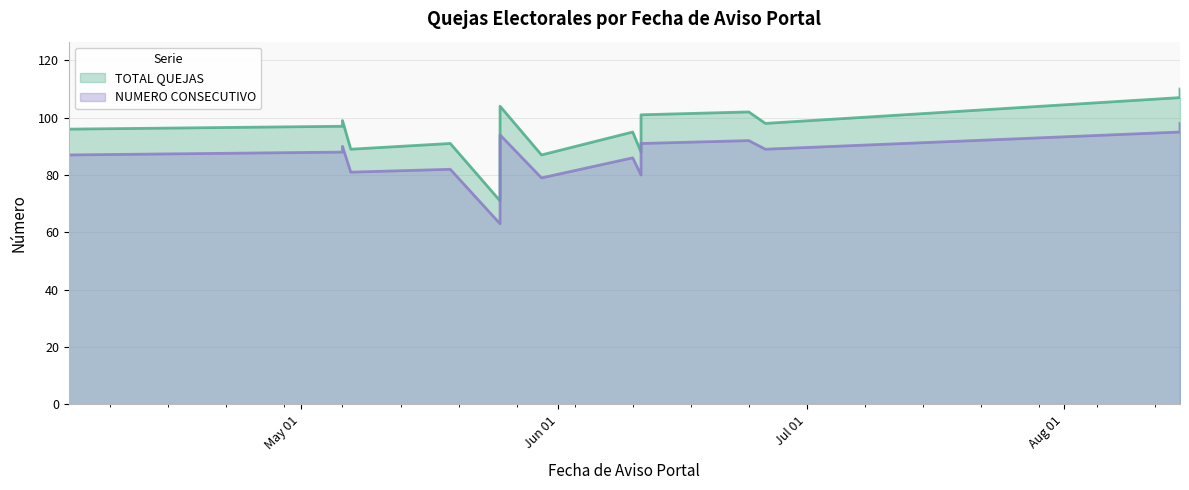

Does the chart have visible grid lines?

Yes